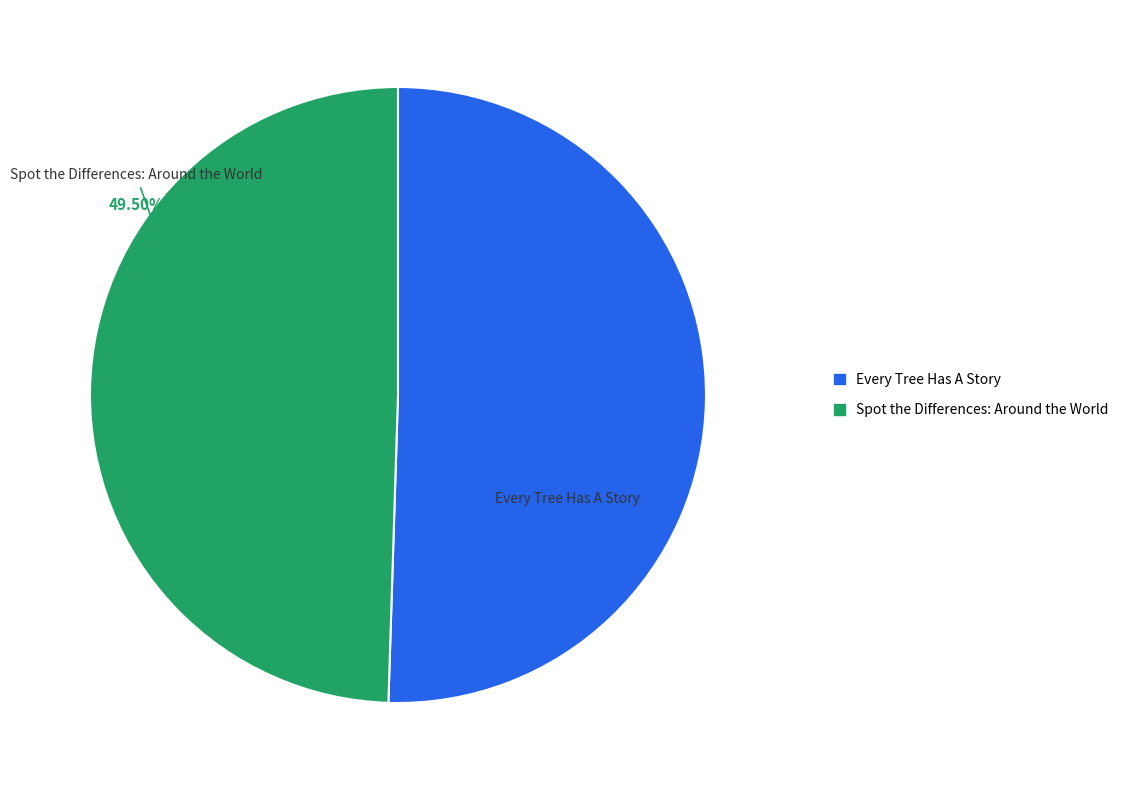

Is there a majority slice in this chart?

Yes